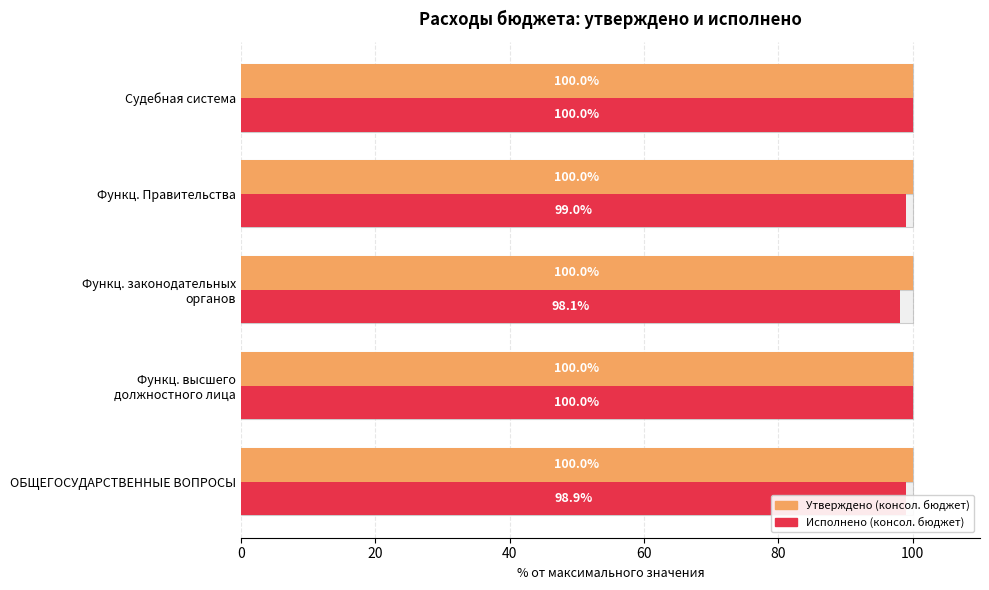

Which series has the widest spread of values?

Исполнено (консол. бюджет)